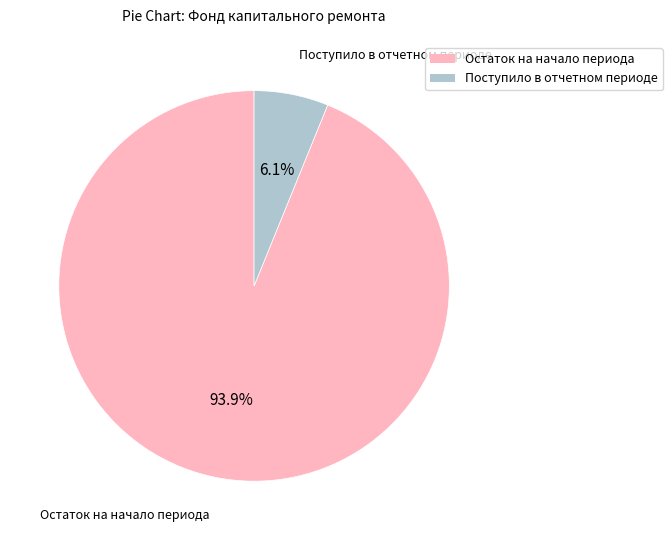

Does any single category account for the majority?

Yes